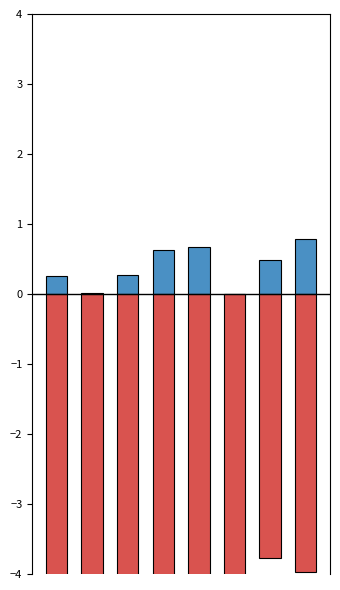

What is the sum of all 通信制を除く進学率 values?

-33.3